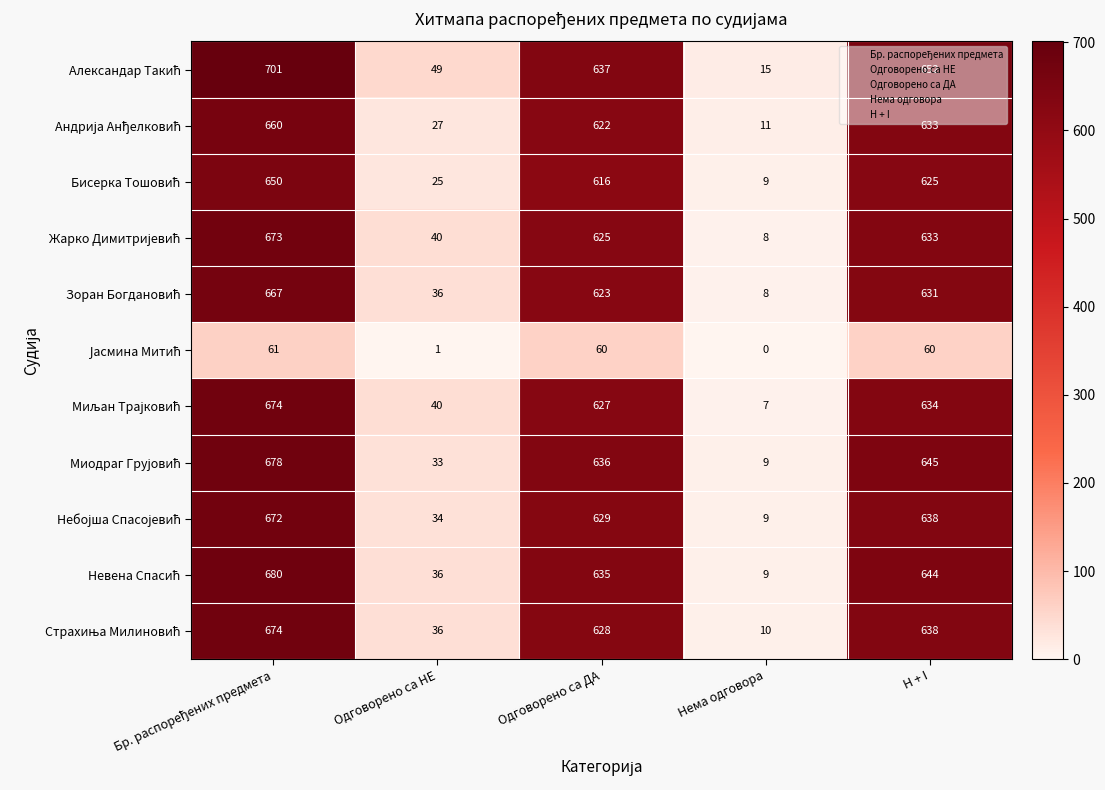

What is the difference between the highest and lowest values at Нема одговора?

15